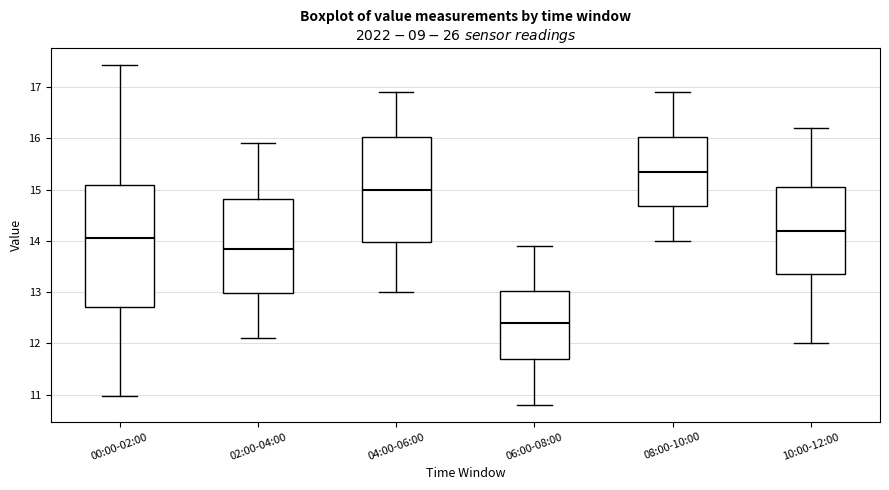

Where does the lower whisker of the box for 06:00-08:00 end on the y-axis? The values are not printed on the chart, so give them approximately, as read against the axis.

10.8